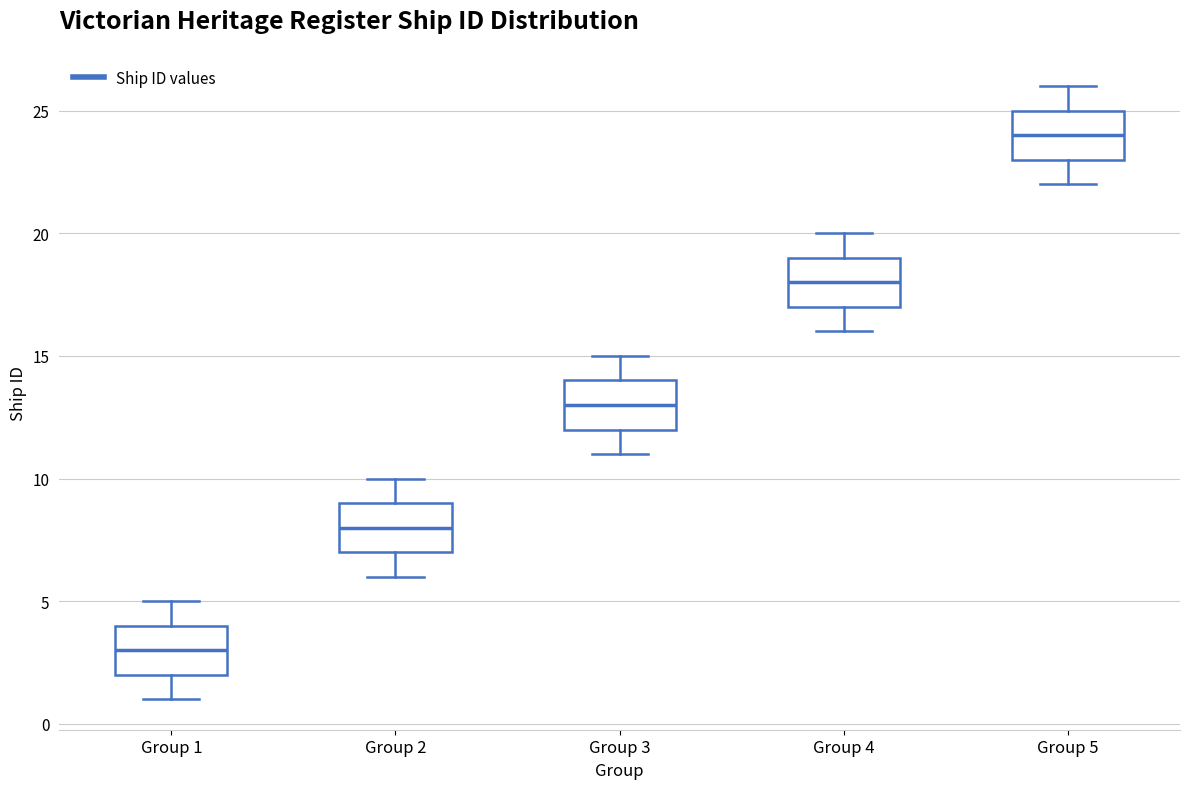

Which box has the lowest median line?

Group 1